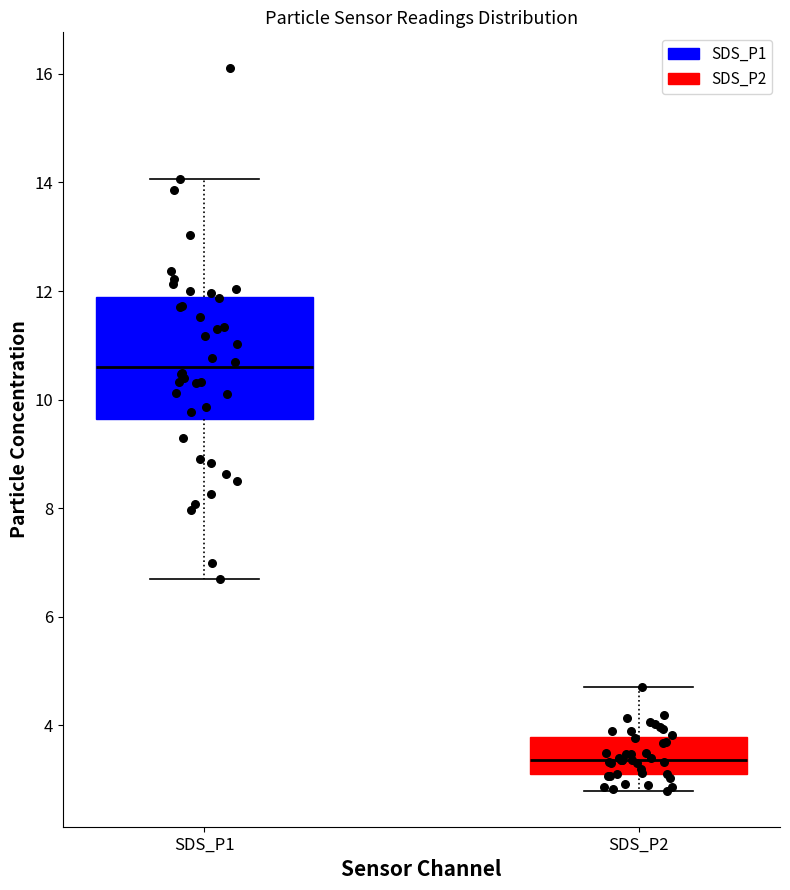

Reading left to right, transcribe this box plot: for each box, give where its median line is, the range the box spans, and where its two whiskers end, as read against the y-axis. The values are not printed on the chart, so give them approximately, as read against the axis.

SDS_P1: median 10.6, box 9.6 to 11.8, whiskers 6.8 to 14.0
SDS_P2: median 3.4, box 3.2 to 3.8, whiskers 2.8 to 4.8